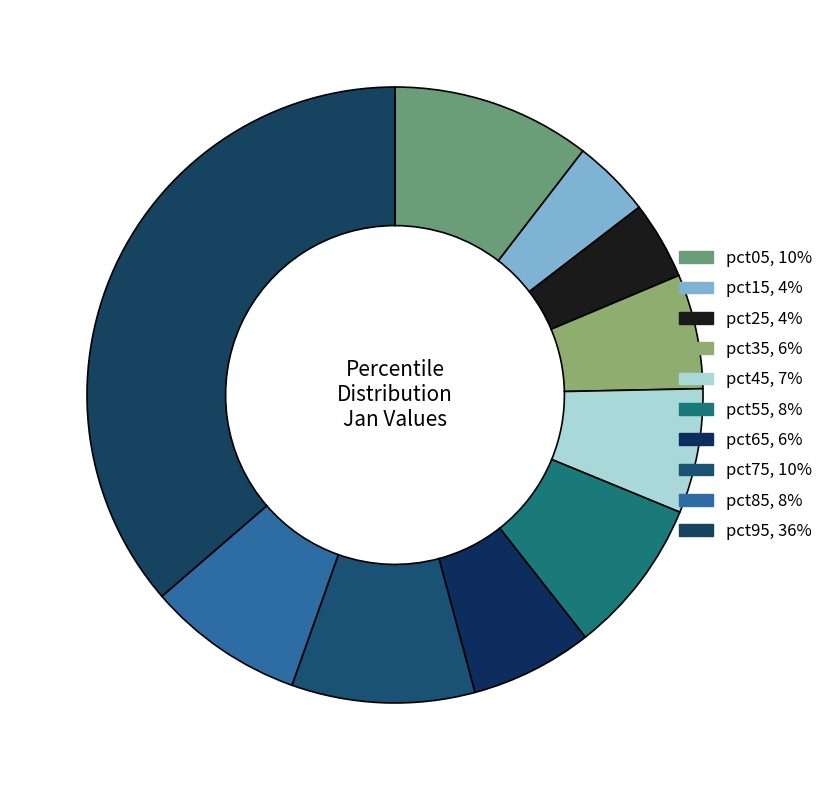

Combined, do pct75 and pct05 account for over 50%?

No